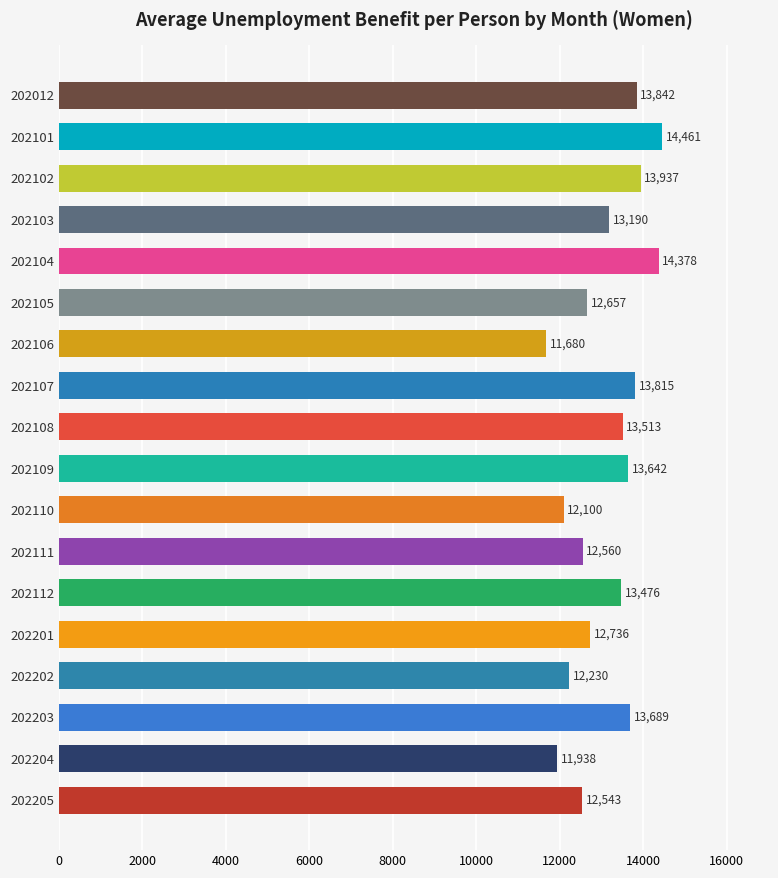

Rank the categories by value from highest to lowest.

202101, 202104, 202102, 202012, 202107, 202203, 202109, 202108, 202112, 202103, 202201, 202105, 202111, 202205, 202202, 202110, 202204, 202106